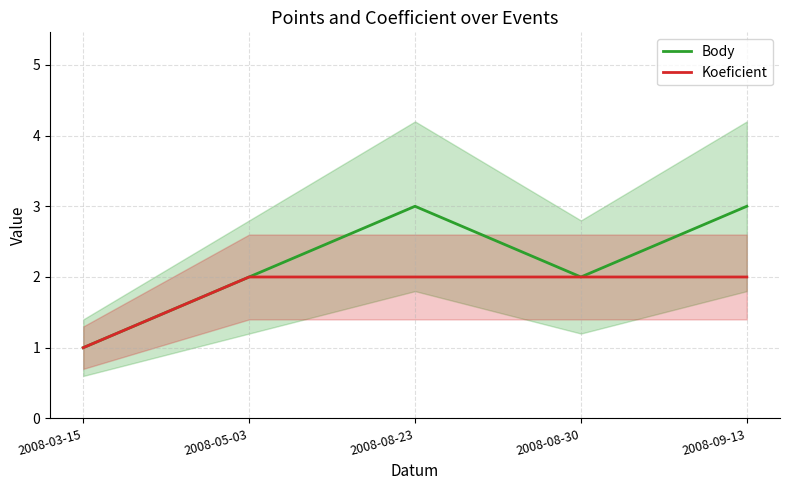

True or false: Body has a value of 3 at 2008-09-13.

True